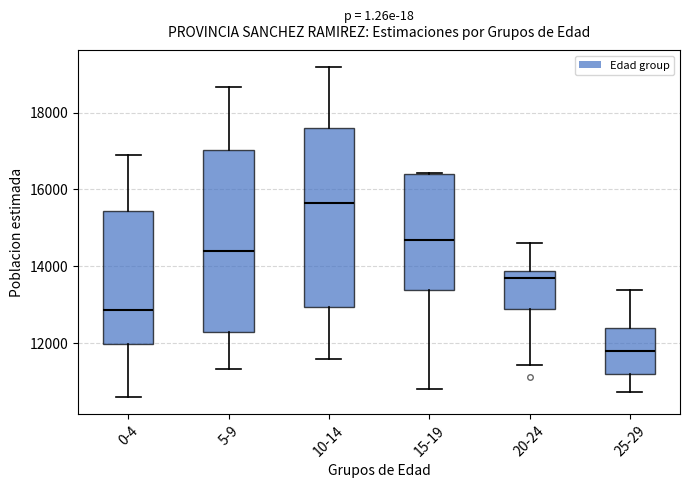

Reading left to right, read every box against the y-axis: the position of its median line, the range the box covers, and the ends of its whiskers. The values are not printed on the chart, so give them approximately, as read against the axis.

0-4: median 12800, box 12000 to 15400, whiskers 10600 to 16800
5-9: median 14400, box 12200 to 17000, whiskers 11400 to 18600
10-14: median 15600, box 13000 to 17600, whiskers 11600 to 19200
15-19: median 14600, box 13400 to 16400, whiskers 10800 to 16400
20-24: median 13600, box 12800 to 13800, whiskers 11400 to 14600
25-29: median 11800, box 11200 to 12400, whiskers 10800 to 13400